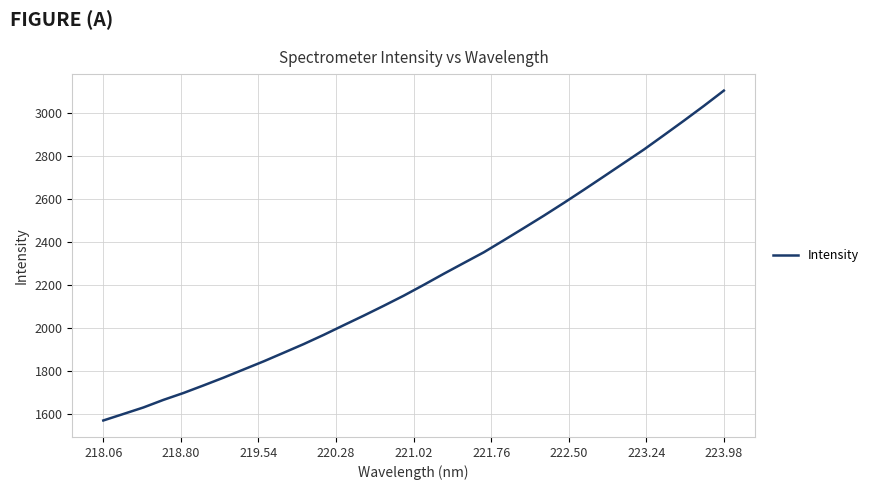

What is the average value?

2232.4